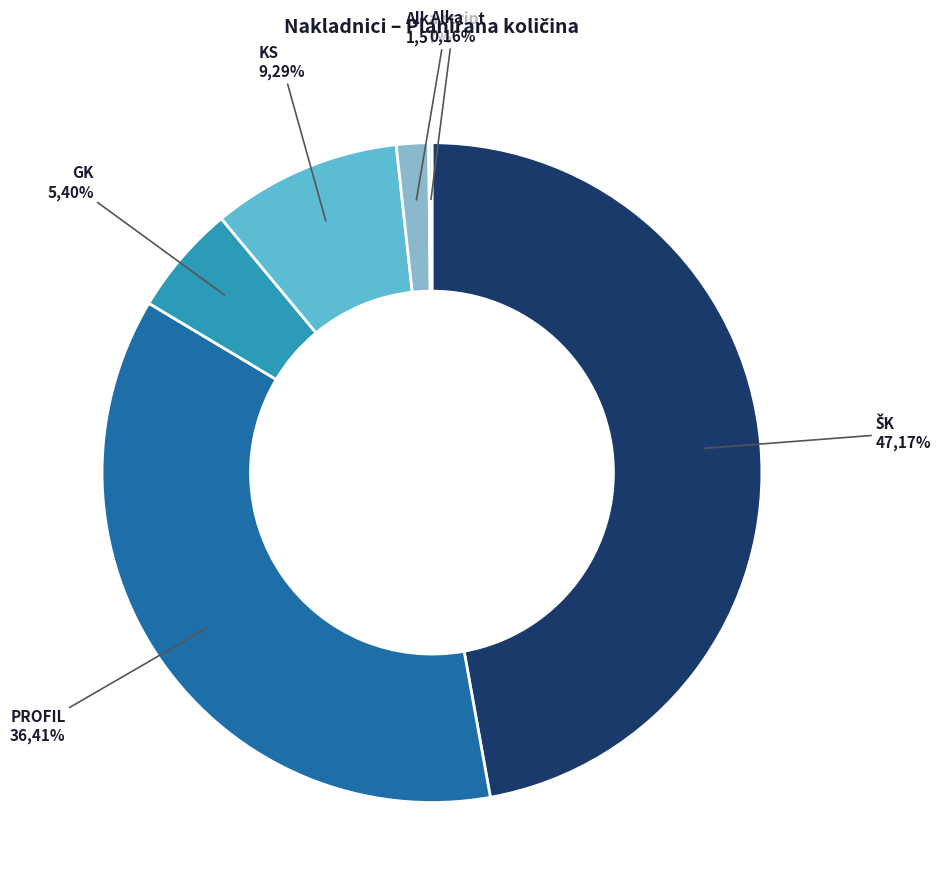

Which slice is the smallest?

Alka